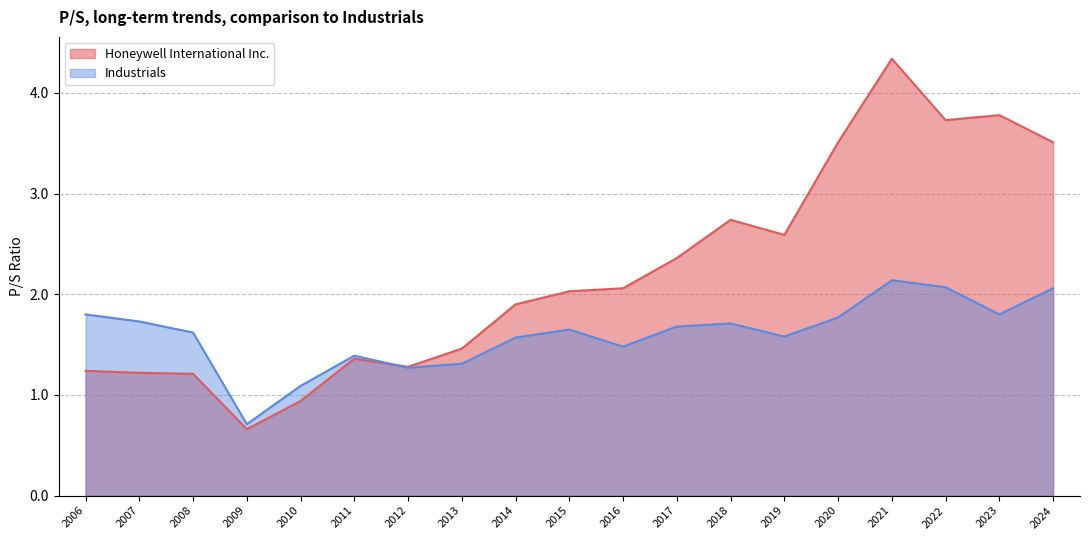

What are all the series names shown in the legend?

Honeywell International Inc., Industrials